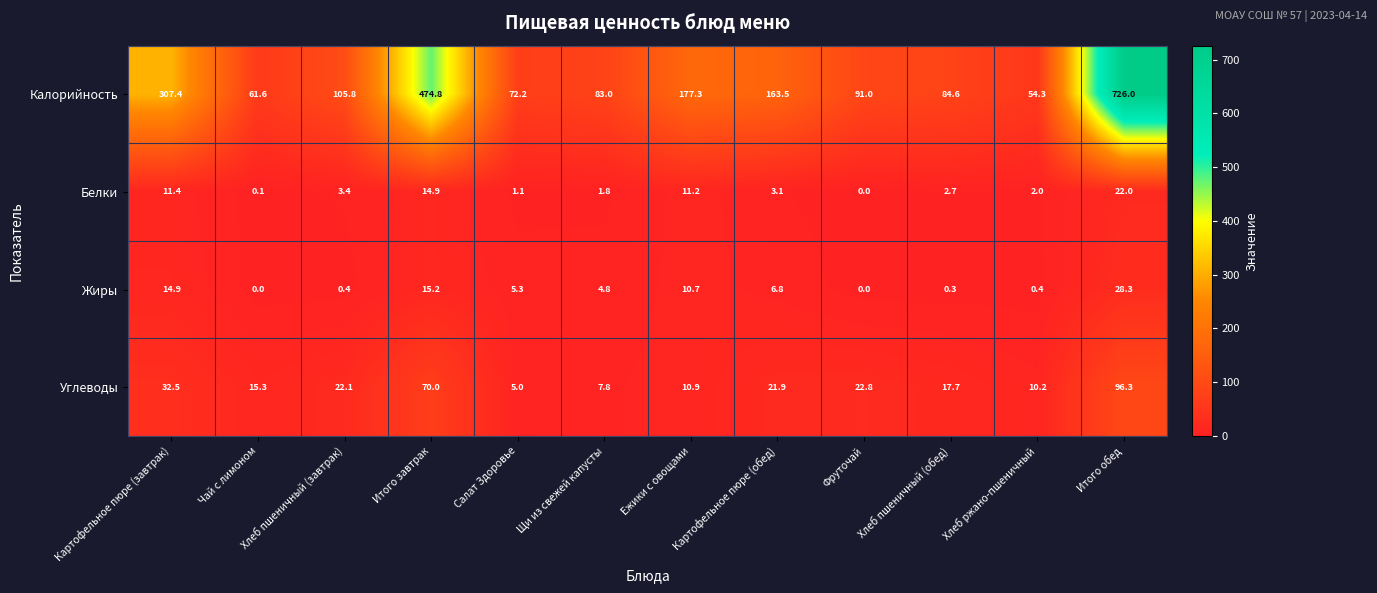

Rank the series by their maximum value, from highest to lowest.

Калорийность, Углеводы, Жиры, Белки